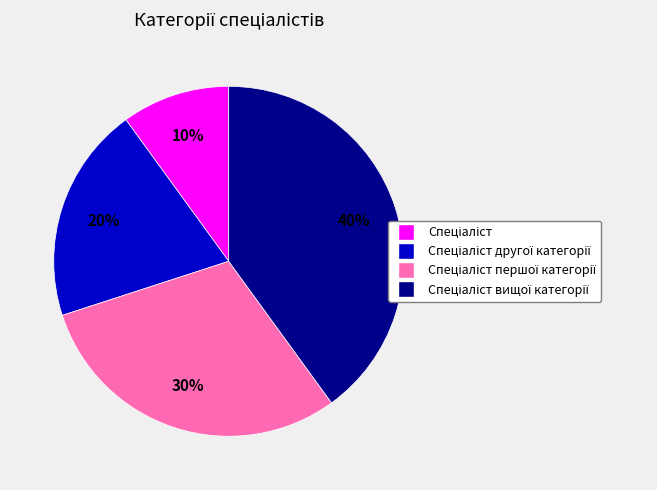

To the nearest percent, what is the difference between the largest and smallest slice percentages?

30%